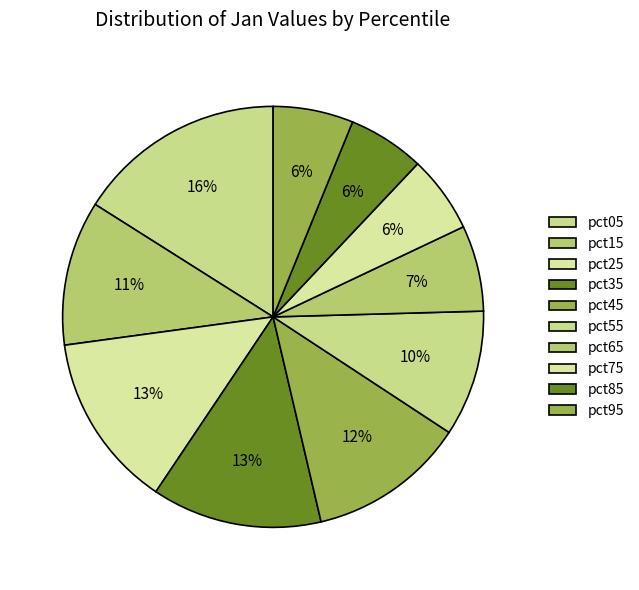

To the nearest percent, what percentage of the pie is pct35?

13%